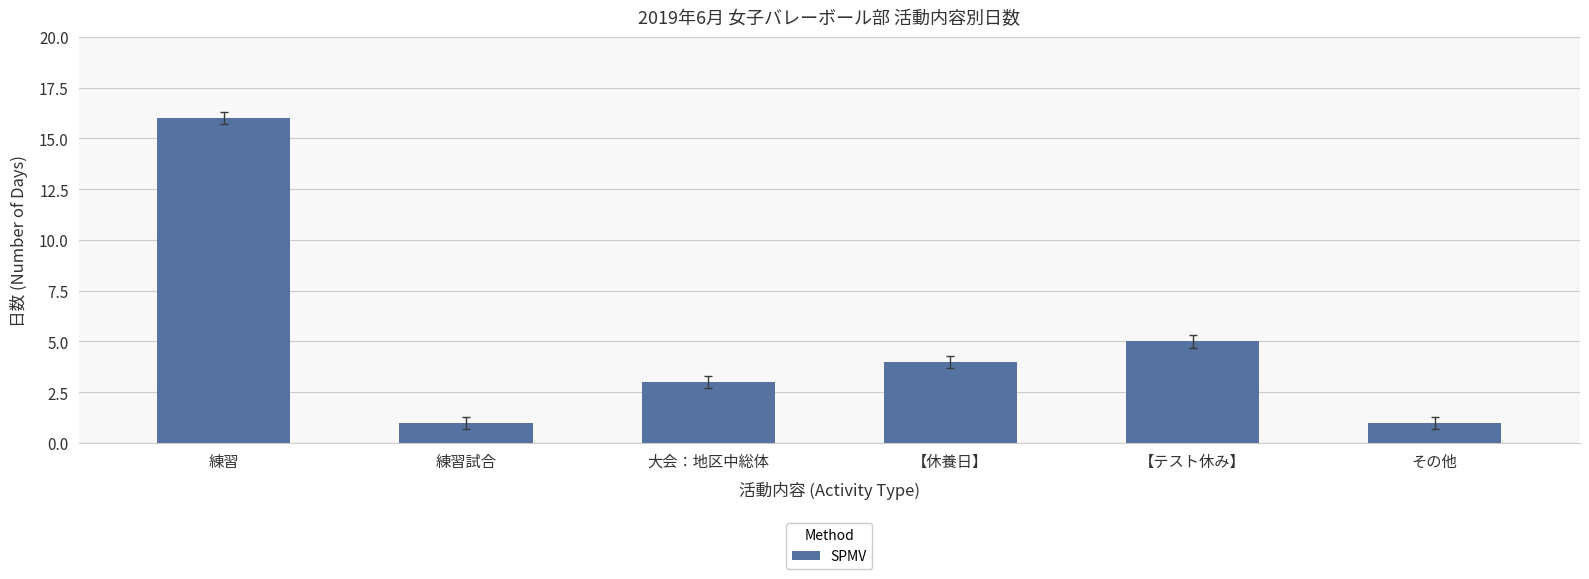

Between 練習 and 練習試合, which is larger?

練習